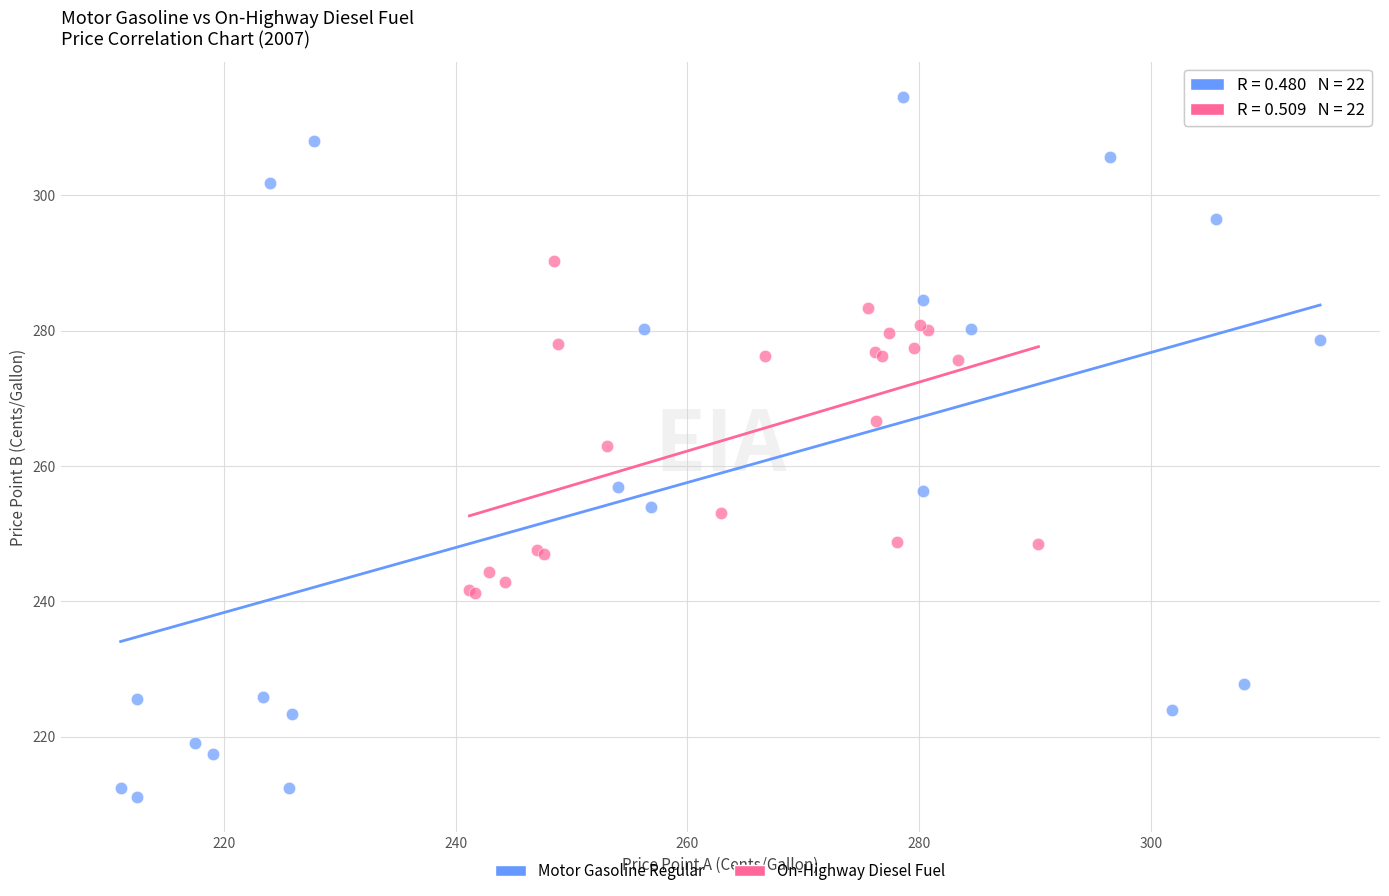

Which series contains the highest Y value?

Motor Gasoline Regular